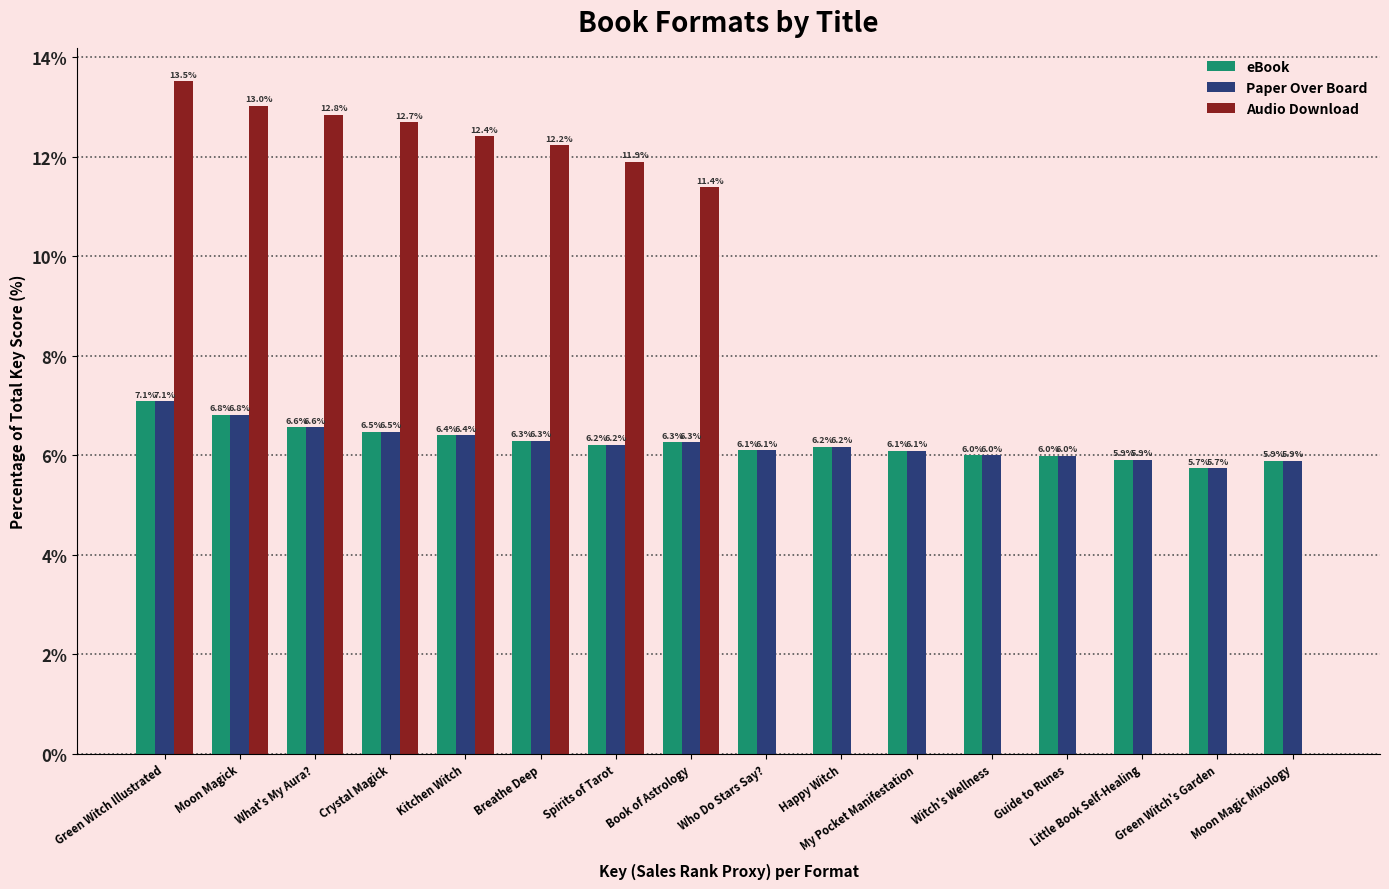

Are the bars grouped side by side (vs. stacked)?

Yes